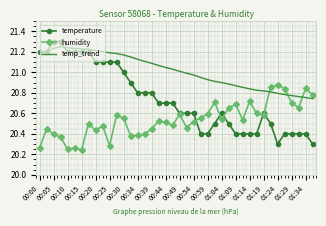

What is the maximum value shown in the chart?

21.3